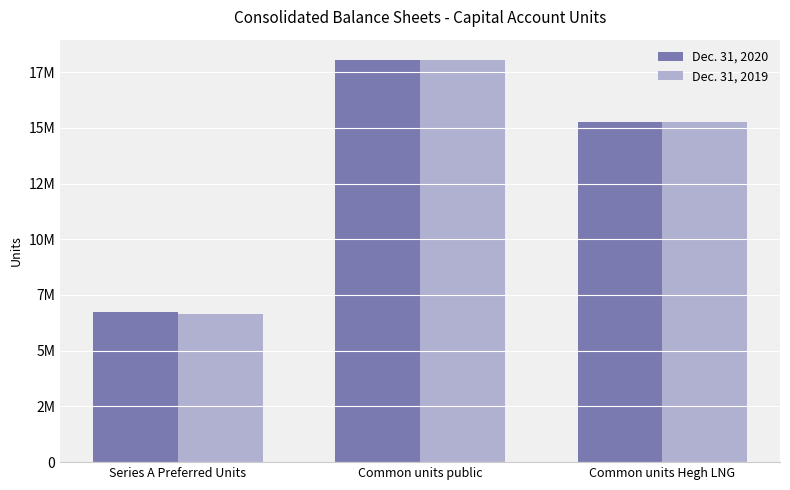

The Dec. 31, 2019 series shows 25670225 at Common units Hegh LNG. True or false?

False